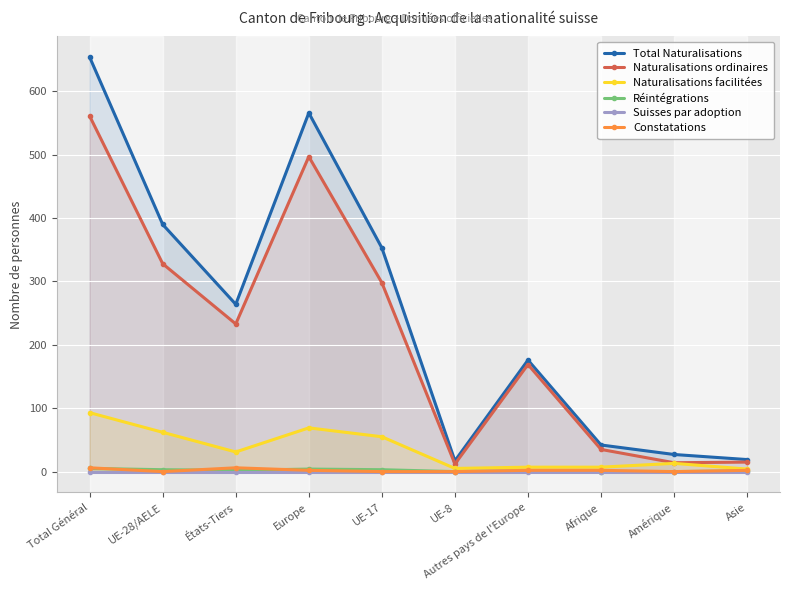

What is the difference between the maximum and second lowest values in the Total Naturalisations series?

635